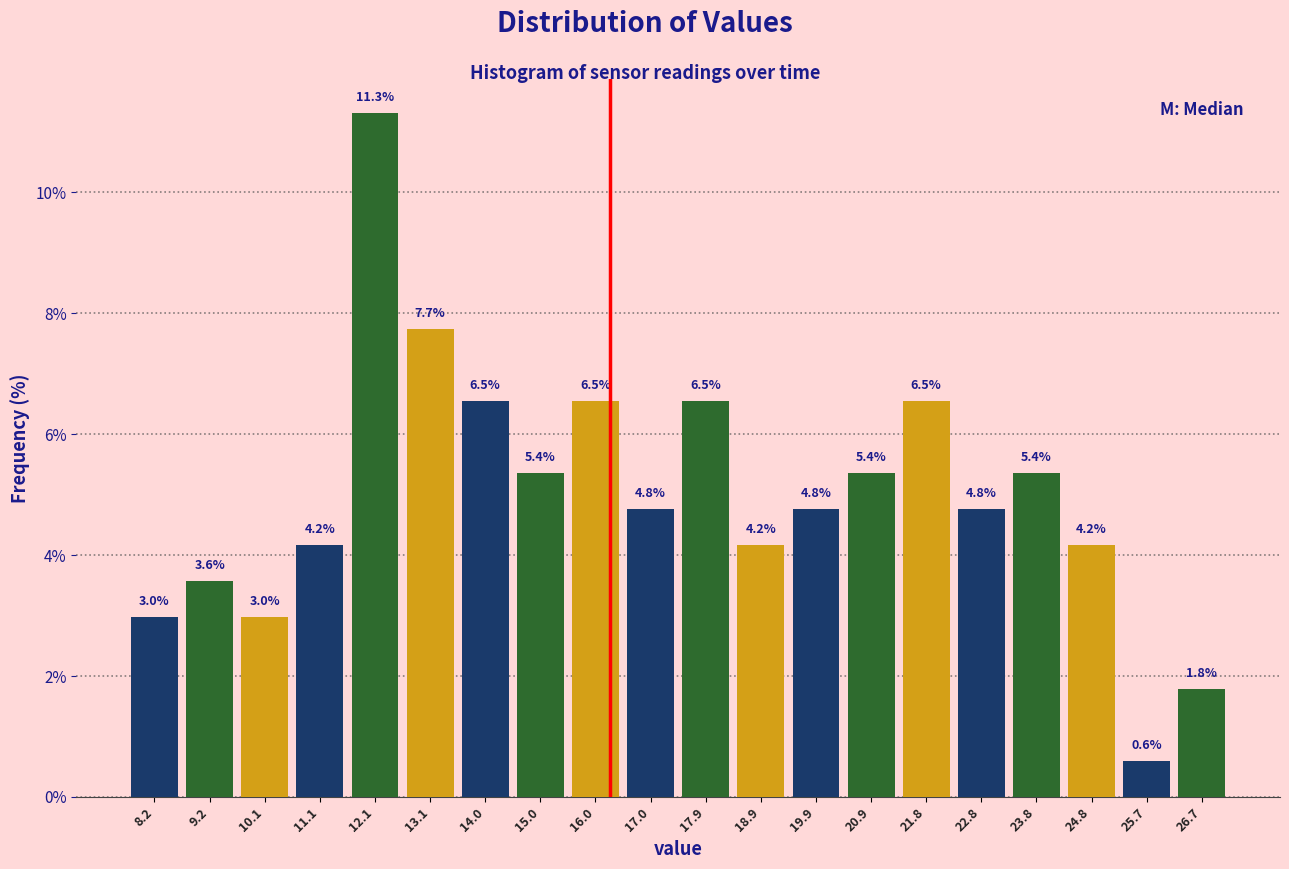

Reading left to right, transcribe this chart: for each bar, give the range it covers on the x-axis and its height. The bar edges are not printed on the chart, so give them approximately, as read against the axis.

7.7 to 8.7: 3.0
8.7 to 9.7: 3.6
9.7 to 10.6: 3.0
10.6 to 11.6: 4.2
11.6 to 12.6: 11.3
12.6 to 13.6: 7.7
13.6 to 14.5: 6.5
14.5 to 15.5: 5.4
15.5 to 16.5: 6.5
16.5 to 17.5: 4.8
17.5 to 18.4: 6.5
18.4 to 19.4: 4.2
19.4 to 20.4: 4.8
20.4 to 21.4: 5.4
21.4 to 22.3: 6.5
22.3 to 23.3: 4.8
23.3 to 24.3: 5.4
24.3 to 25.3: 4.2
25.3 to 26.2: 0.6
26.2 to 27.2: 1.8